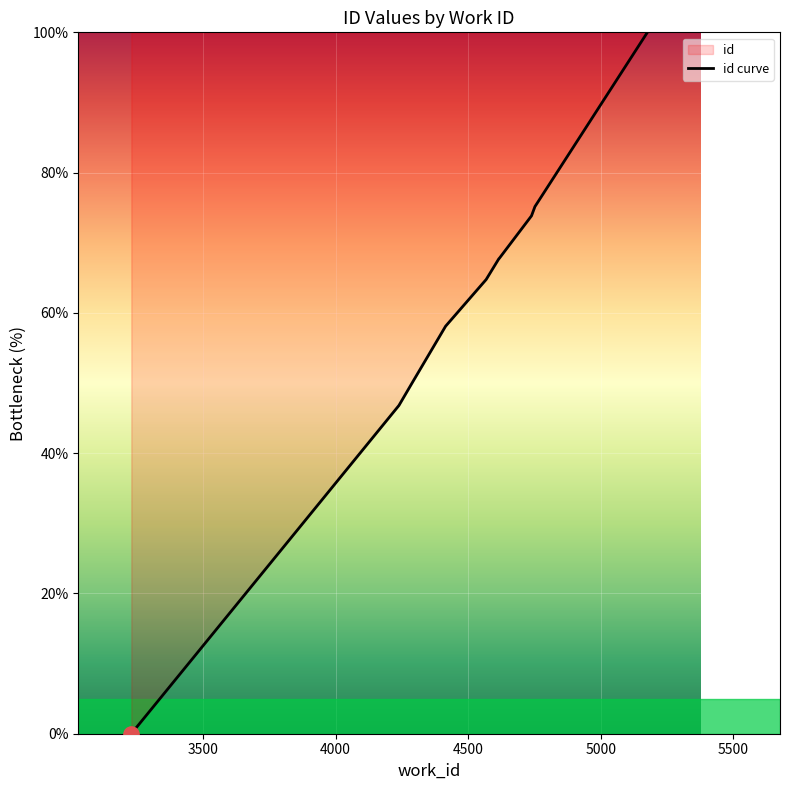

How many lines are shown in the chart?

1